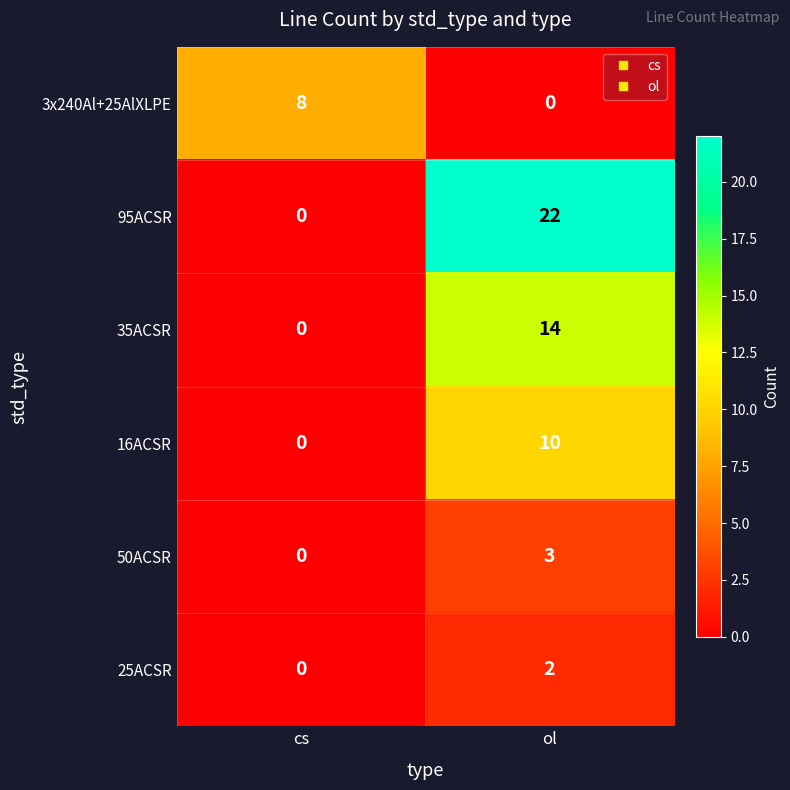

Which category has the lowest value in the 95ACSR series?

cs